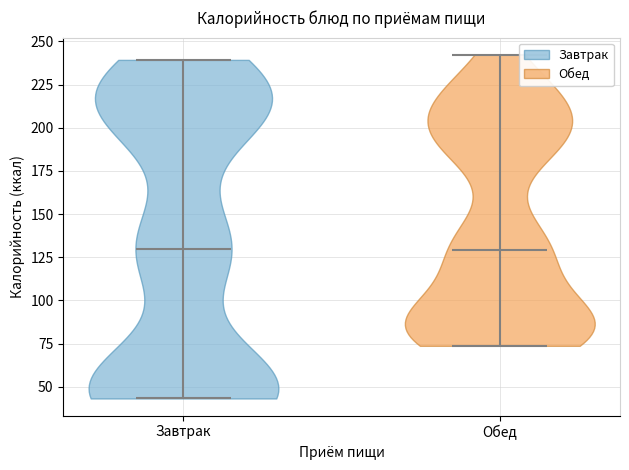

What is the lowest point the violin for Обед reaches on the y-axis? The values are not printed on the chart, so give them approximately, as read against the axis.

75